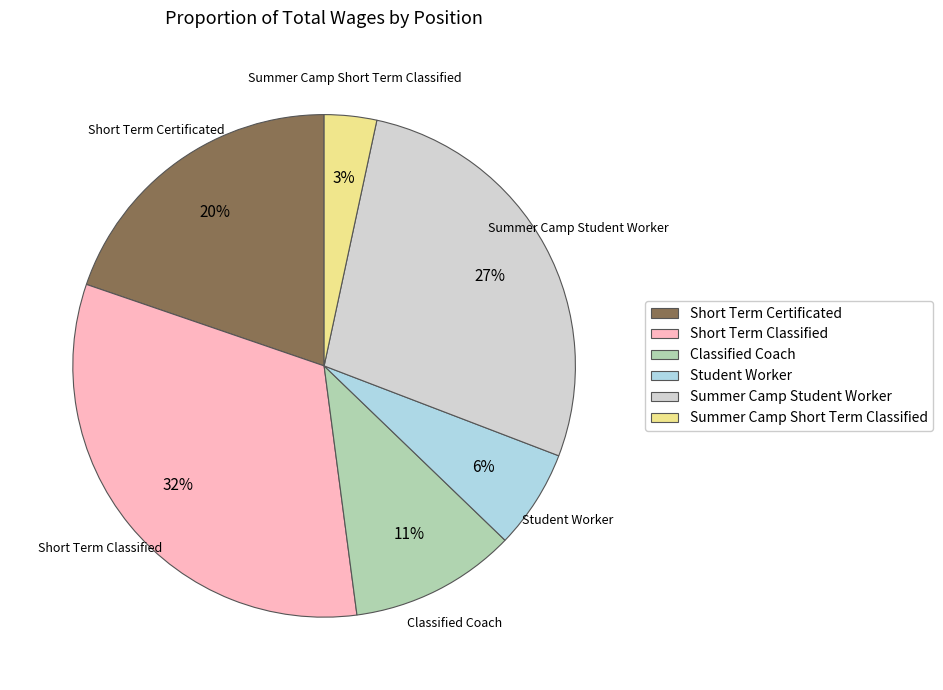

Combined, do Summer Camp Student Worker and Short Term Classified account for over 50%?

Yes